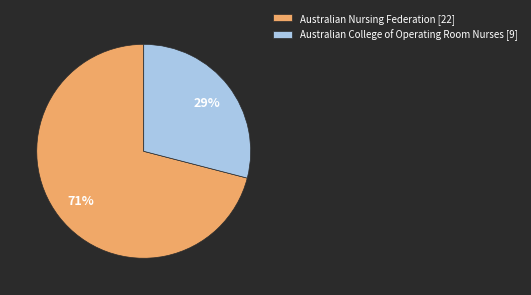

Is the sum of Australian Nursing Federation and Australian College of Operating Room Nurses greater than half?

Yes